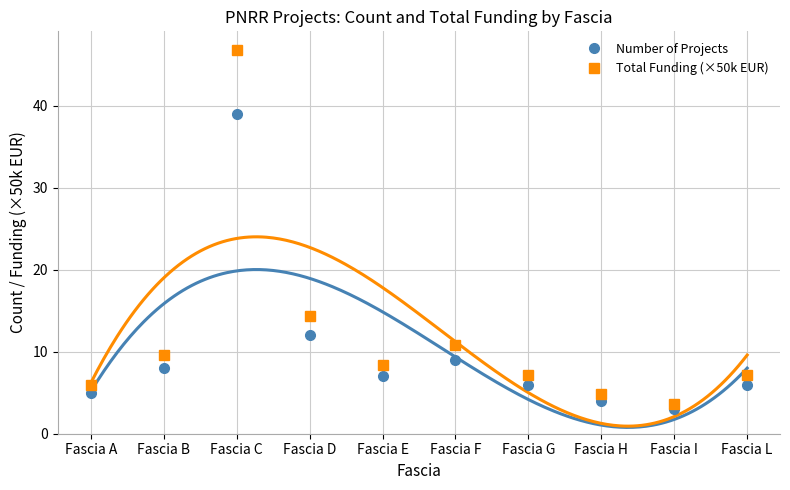

Which series has the largest total across all categories?

Total Funding (×50k EUR)